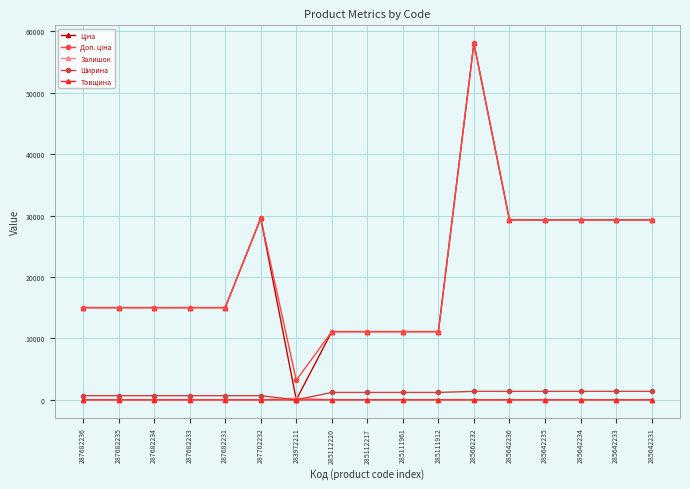

At how many categories does at least one series exceed 23552?

7